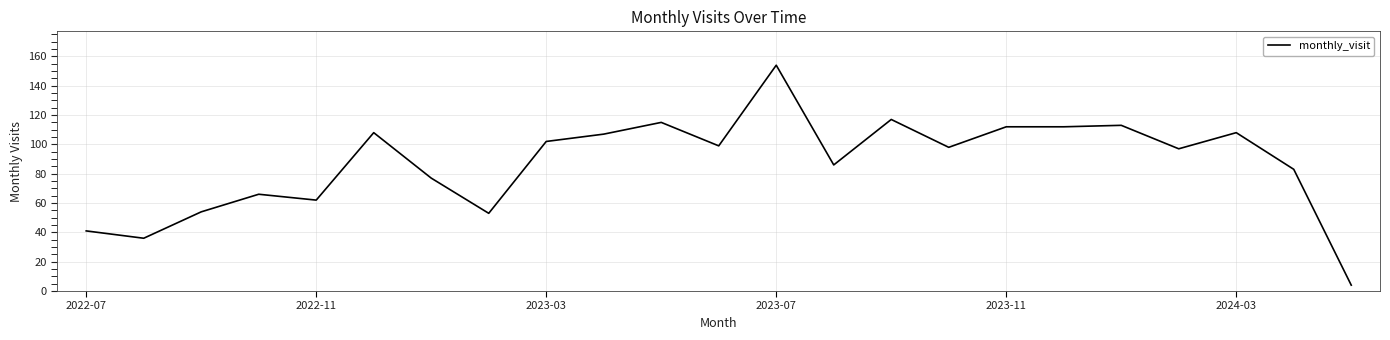

What is the minimum value shown in the chart?

4